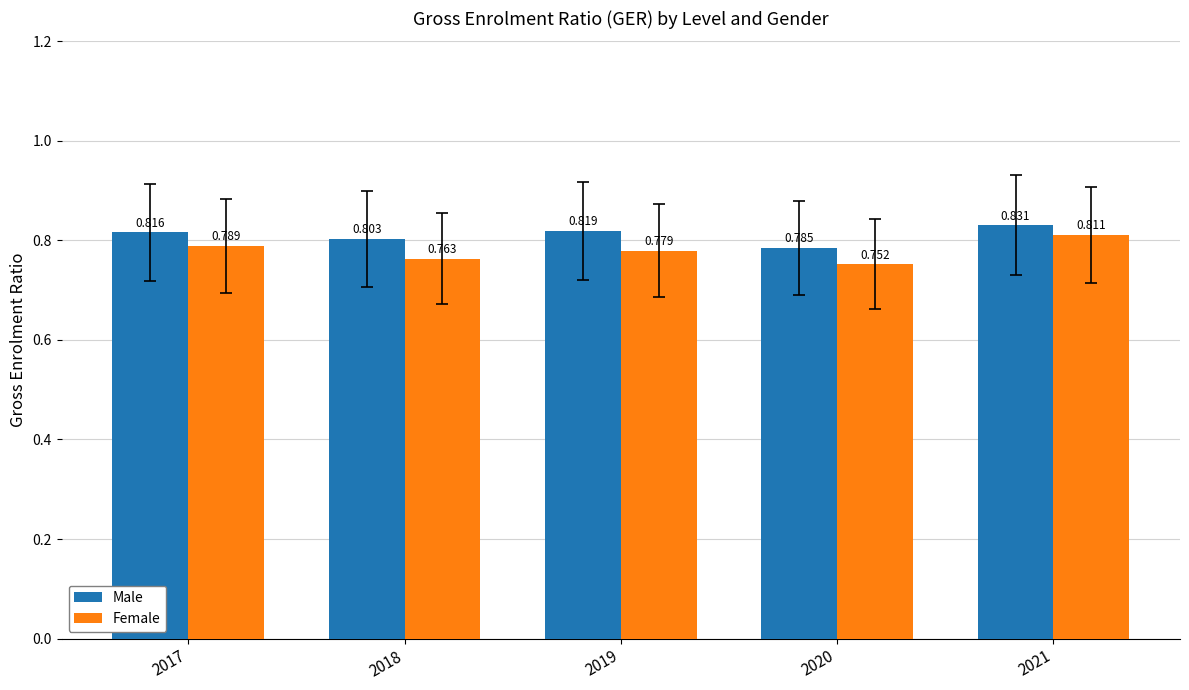

Which series has the largest range (max minus min)?

Female